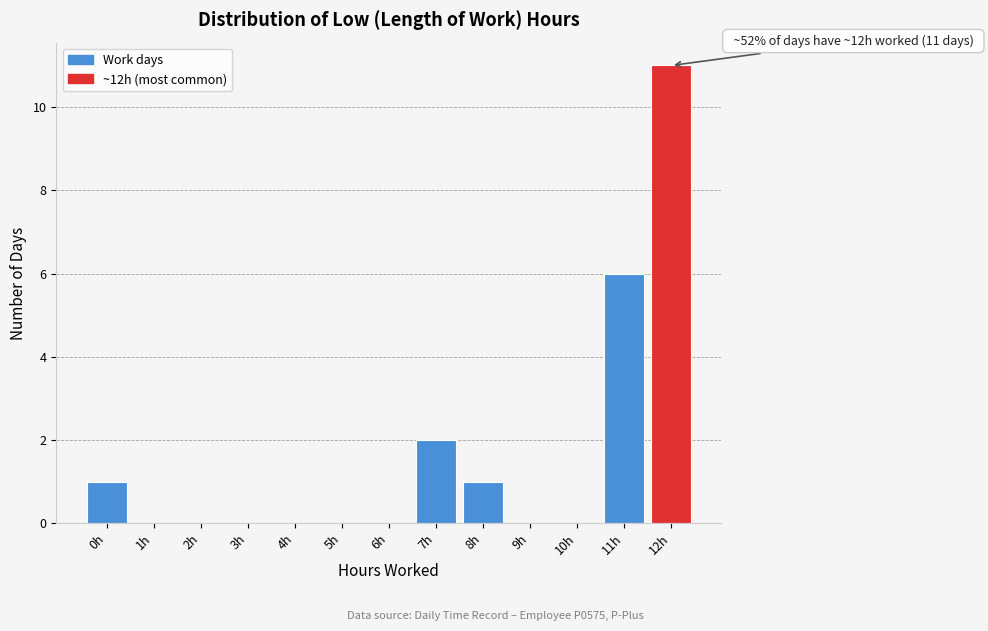

Reading left to right, extract all data points from this chart.

0h=1	1h=0	2h=0	3h=0	4h=0	5h=0	6h=0	7h=2	8h=1	9h=0	10h=0	11h=6	12h=11